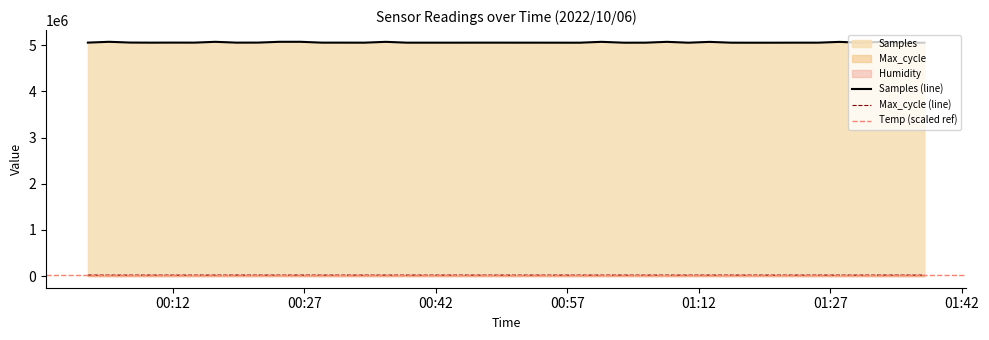

What is the sum of the Max_cycle values at 2022/10/06 01:08:21 and 2022/10/06 00:16:51?

39933.0